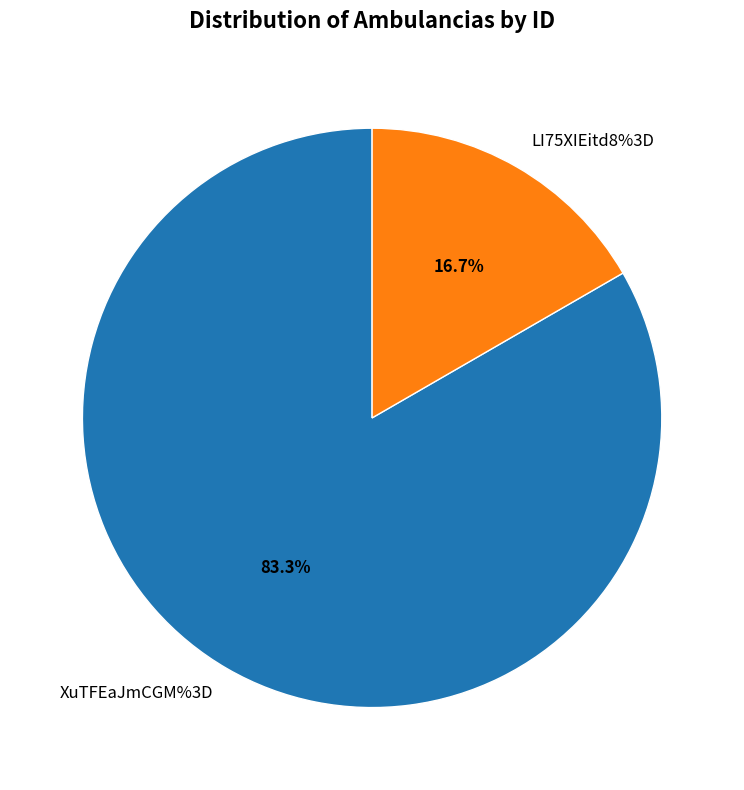

Which has a higher value, LI75XIEitd8%3D or XuTFEaJmCGM%3D?

XuTFEaJmCGM%3D